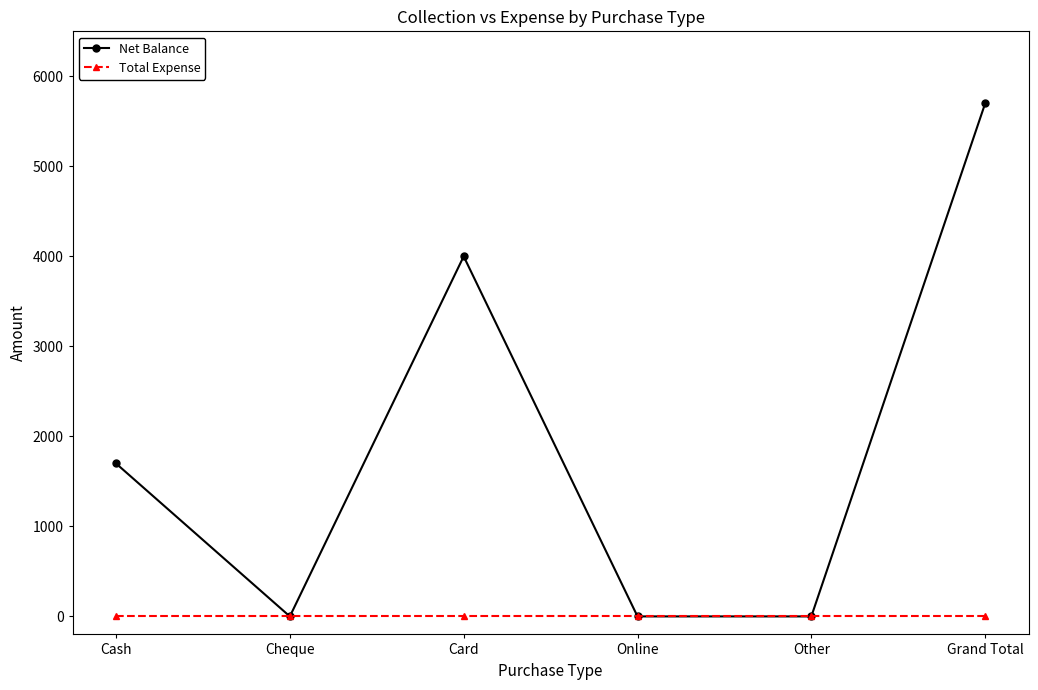

Reading left to right, list all the values displayed in this chart.

Net Balance: Cash=1699	Cheque=0	Card=4000	Online=0	Other=0	Grand Total=5699
Total Expense: Cash=0	Cheque=0	Card=0	Online=0	Other=0	Grand Total=0